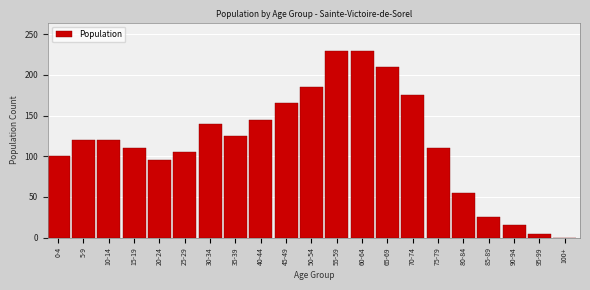

Reading left to right, list all the values displayed in this chart.

0-4=100	5-9=120	10-14=120	15-19=110	20-24=95	25-29=105	30-34=140	35-39=125	40-44=145	45-49=165	50-54=185	55-59=230	60-64=230	65-69=210	70-74=175	75-79=110	80-84=55	85-89=25	90-94=15	95-99=5	100+=0